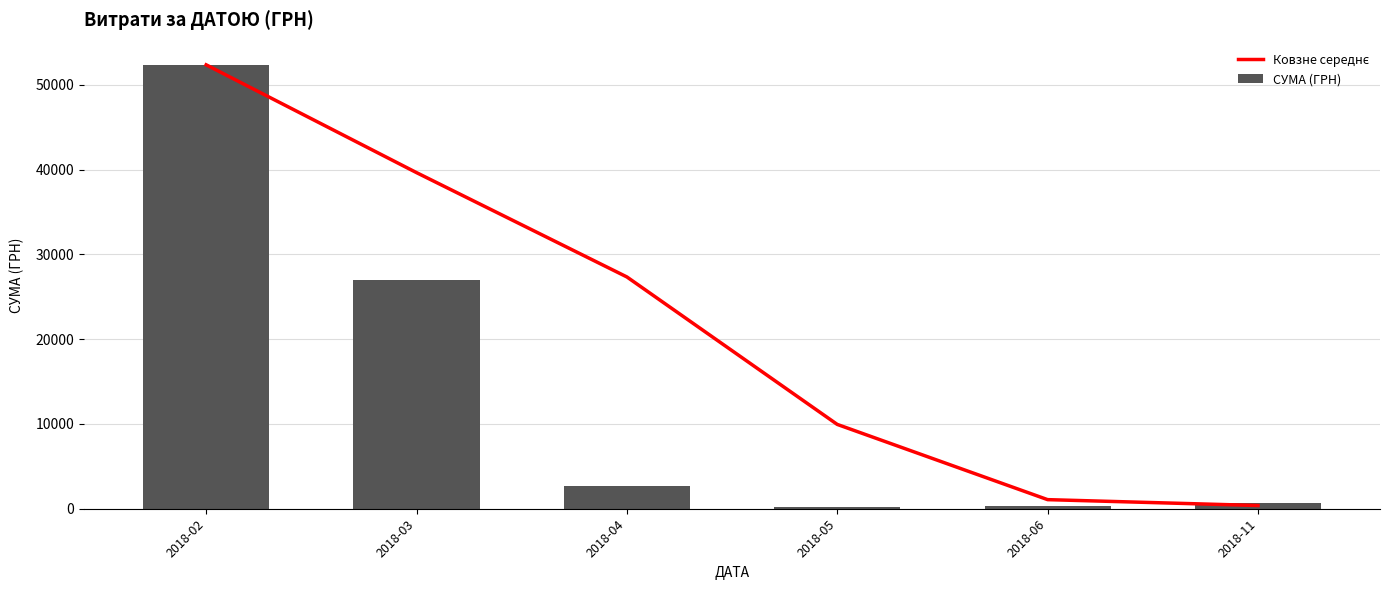

What is the total value across all series at 2018-06?

1384.2